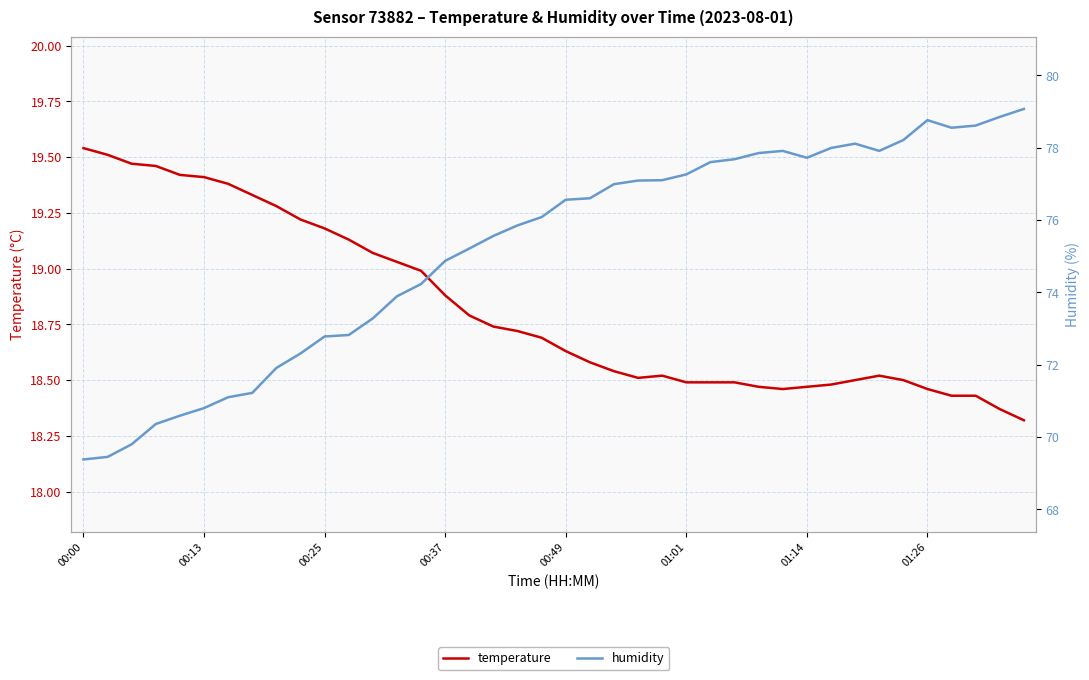

How many lines are shown in the chart?

2